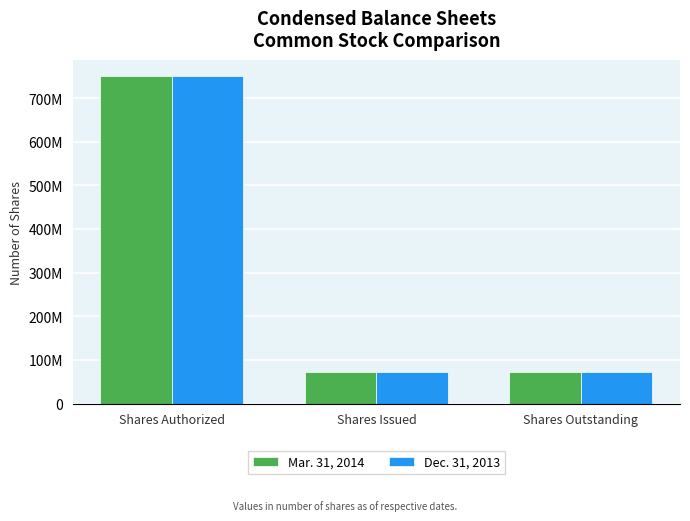

At Shares Outstanding, list the series in order from smallest to largest.

Mar. 31, 2014, Dec. 31, 2013